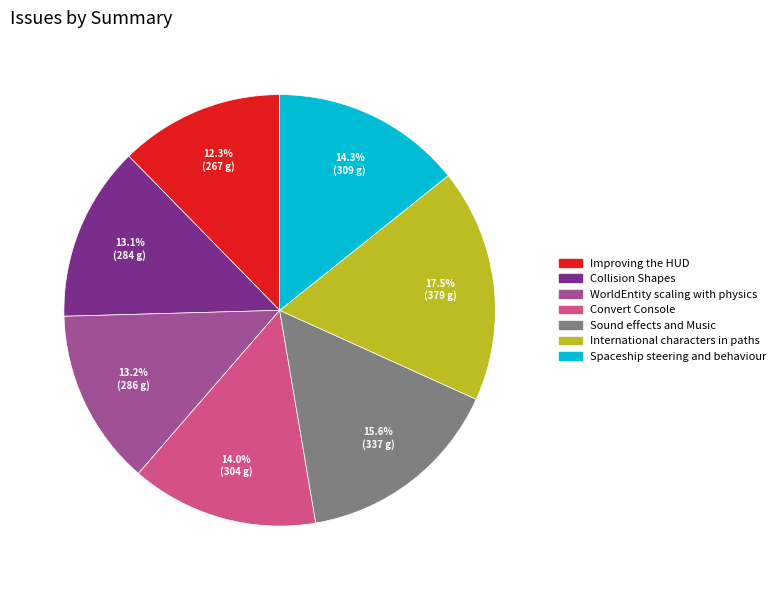

Is there a majority slice in this chart?

No